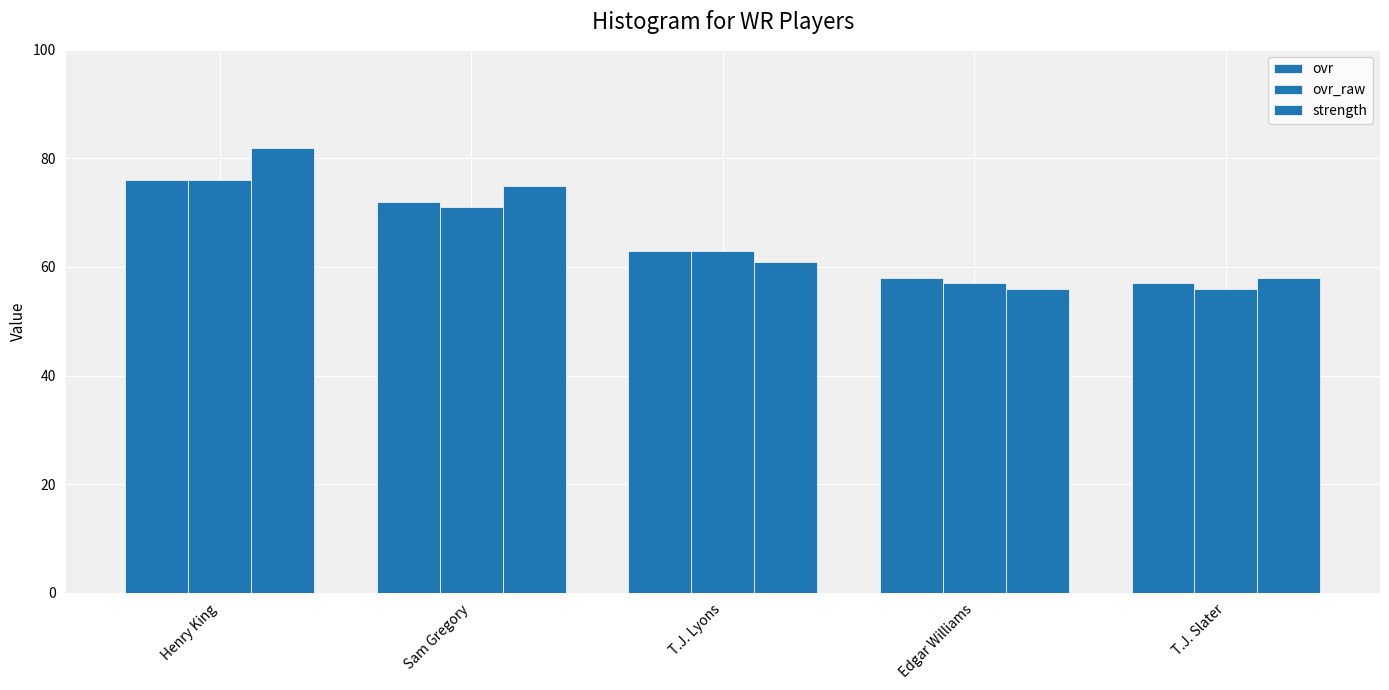

What is the difference between the maximum and minimum values in the ovr_raw series?

20